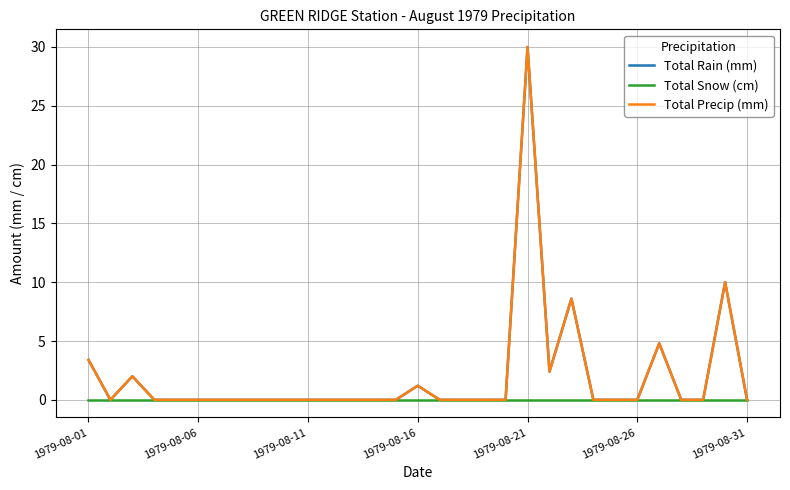

Is this an area chart (filled region under the line)?

No